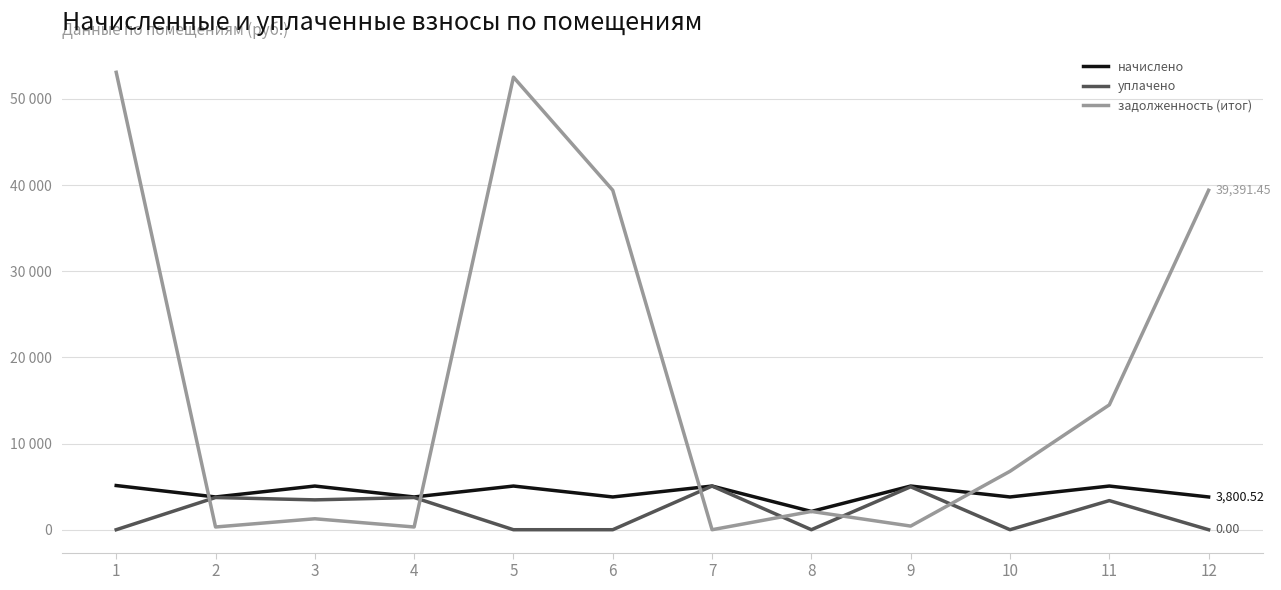

How many interior local peaks does the задолженность (итог) series have?

3